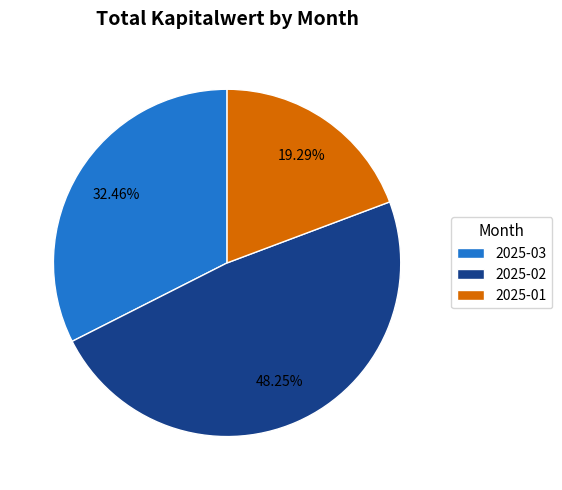

Combined, do 2025-01 and 2025-02 account for over 50%?

Yes